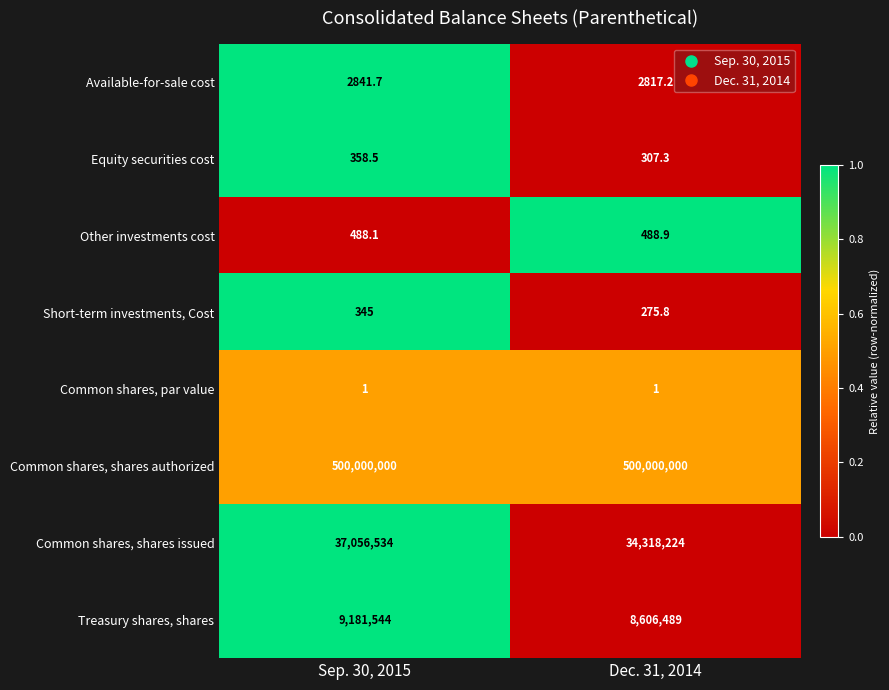

What is the minimum value shown in the chart?

1.0